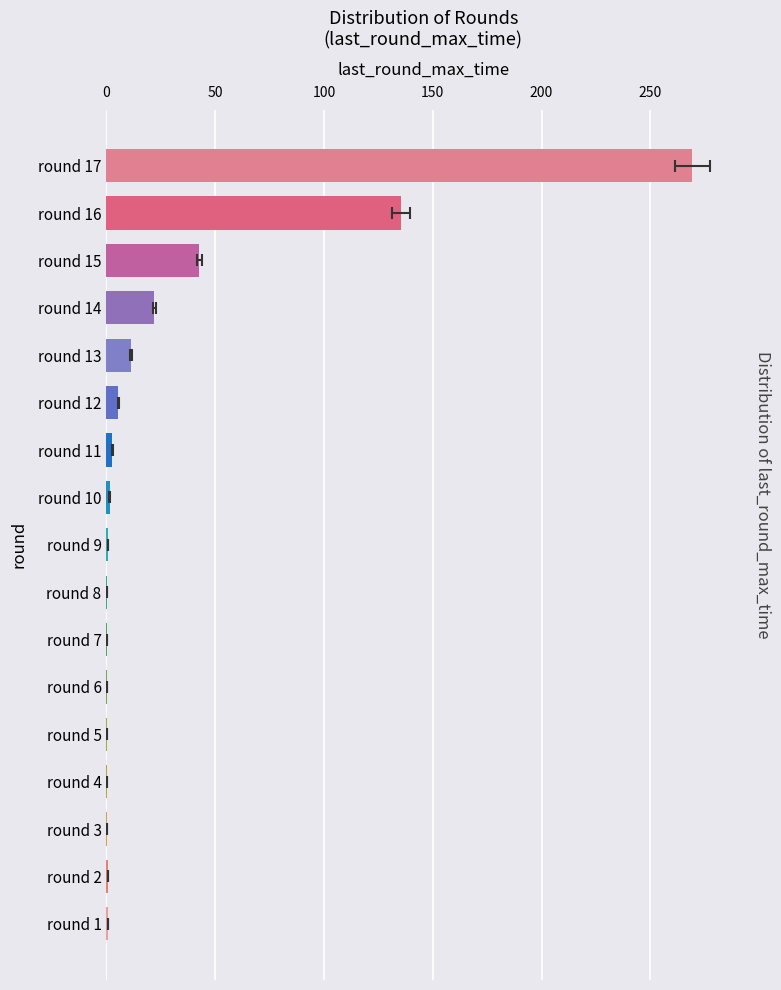

What is the value of the 12th bar from the left?

5.5